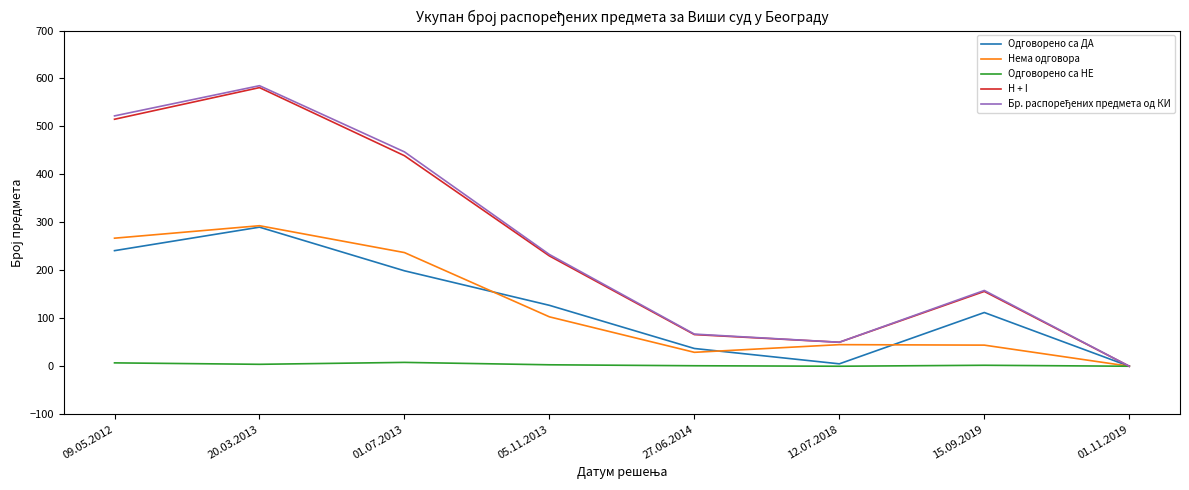

Which category has the highest value across all series?

20.03.2013